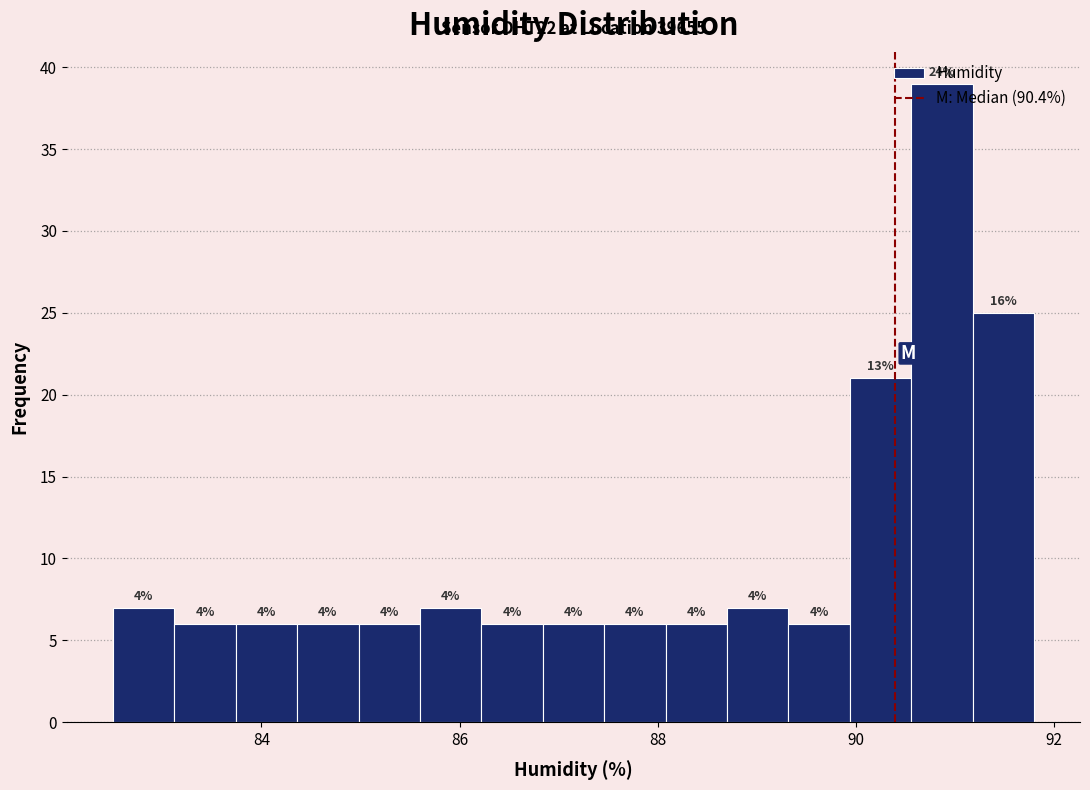

Around what value on the x-axis is the tallest bar? Give the approximate position of its centre, as read against the axis.

90.8